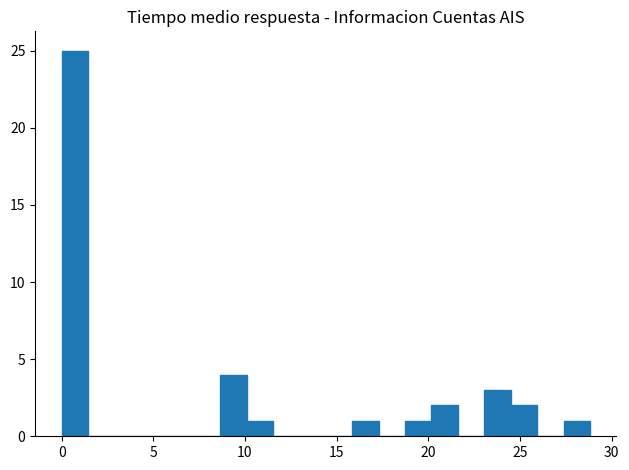

Around what value on the x-axis is the tallest bar? Give the approximate position of its centre, as read against the axis.

0.5